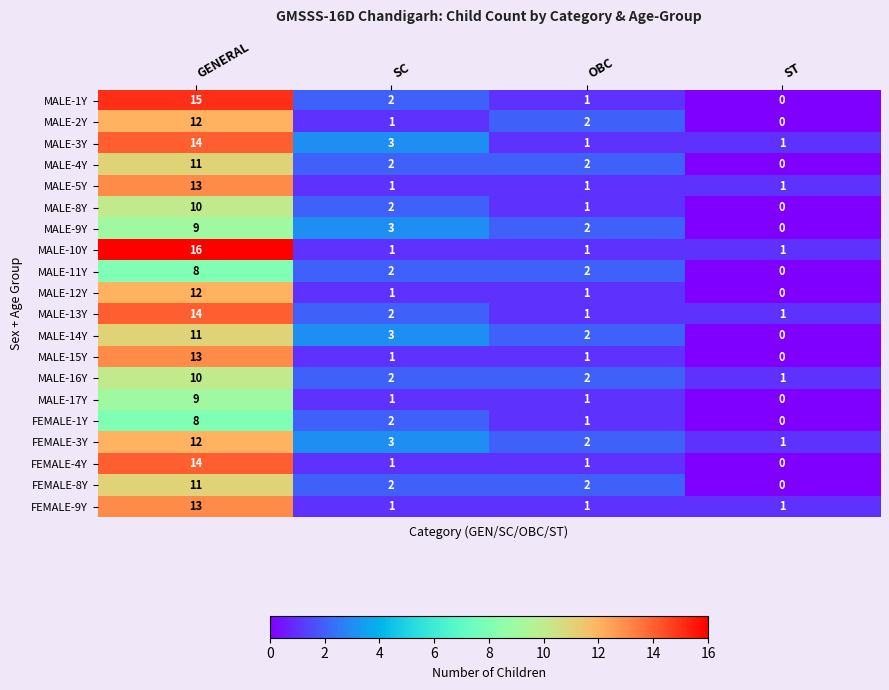

Where does the MALE-17Y series first go above 1?

GENERAL